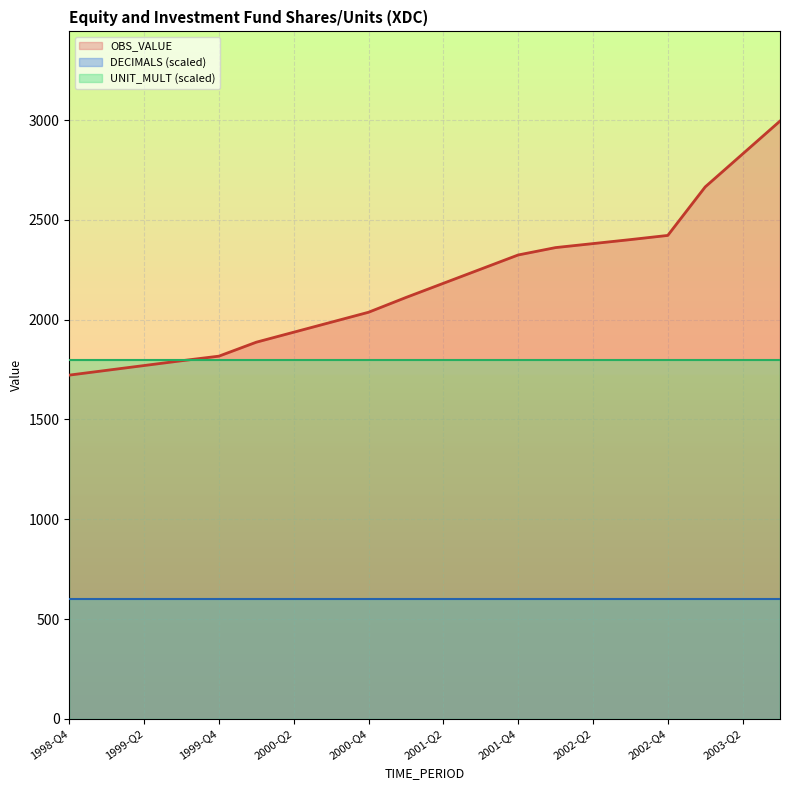

What are all the series names shown in the legend?

OBS_VALUE, DECIMALS (scaled), UNIT_MULT (scaled)